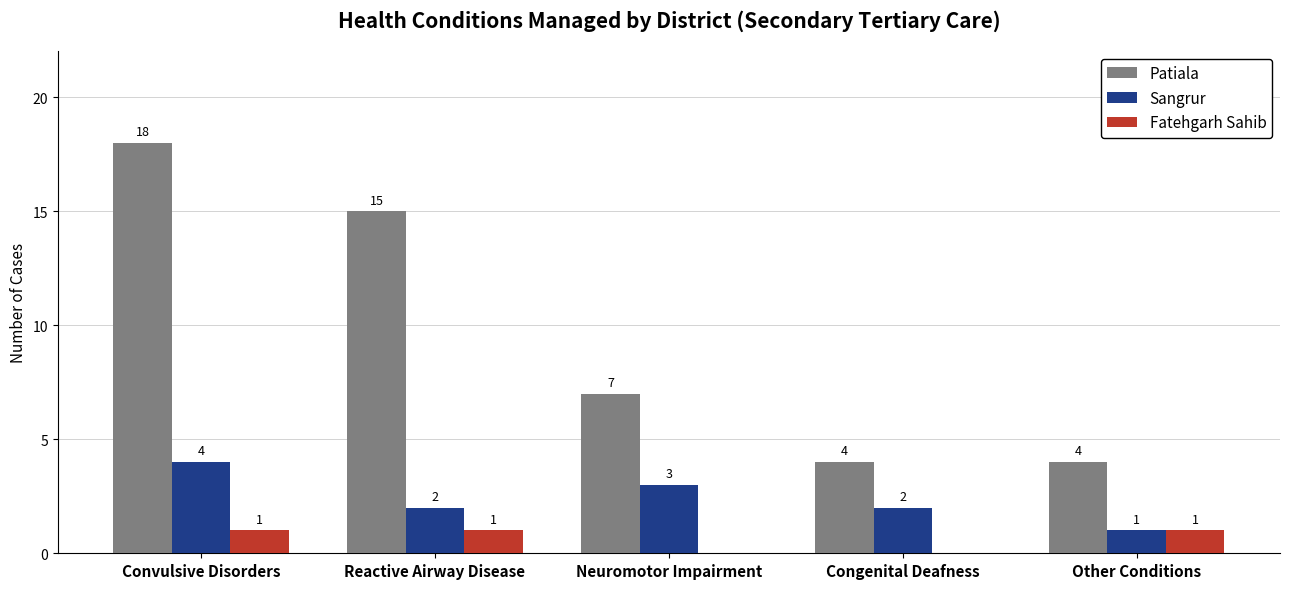

Which series has the widest spread of values?

Patiala